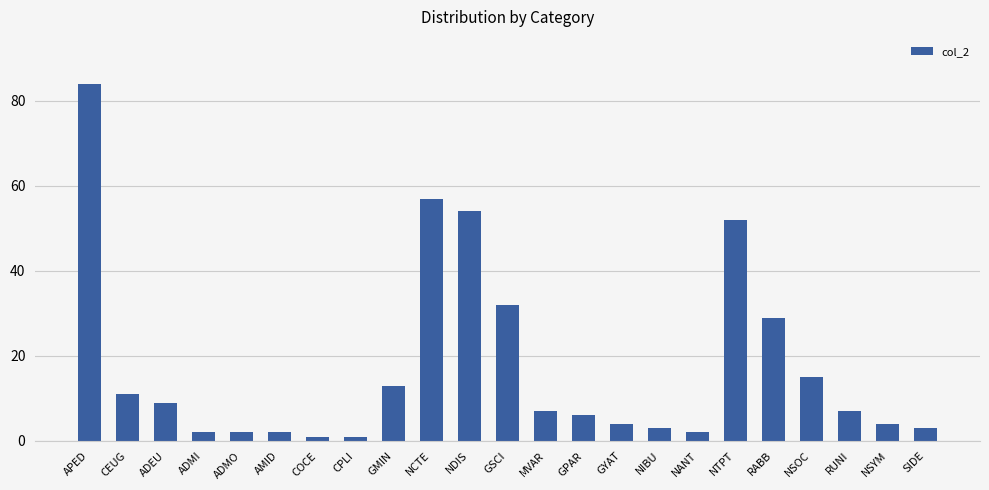

Reading left to right, extract all data points from this chart.

84	11	9	2	2	2	1	1	13	57	54	32	7	6	4	3	2	52	29	15	7	4	3